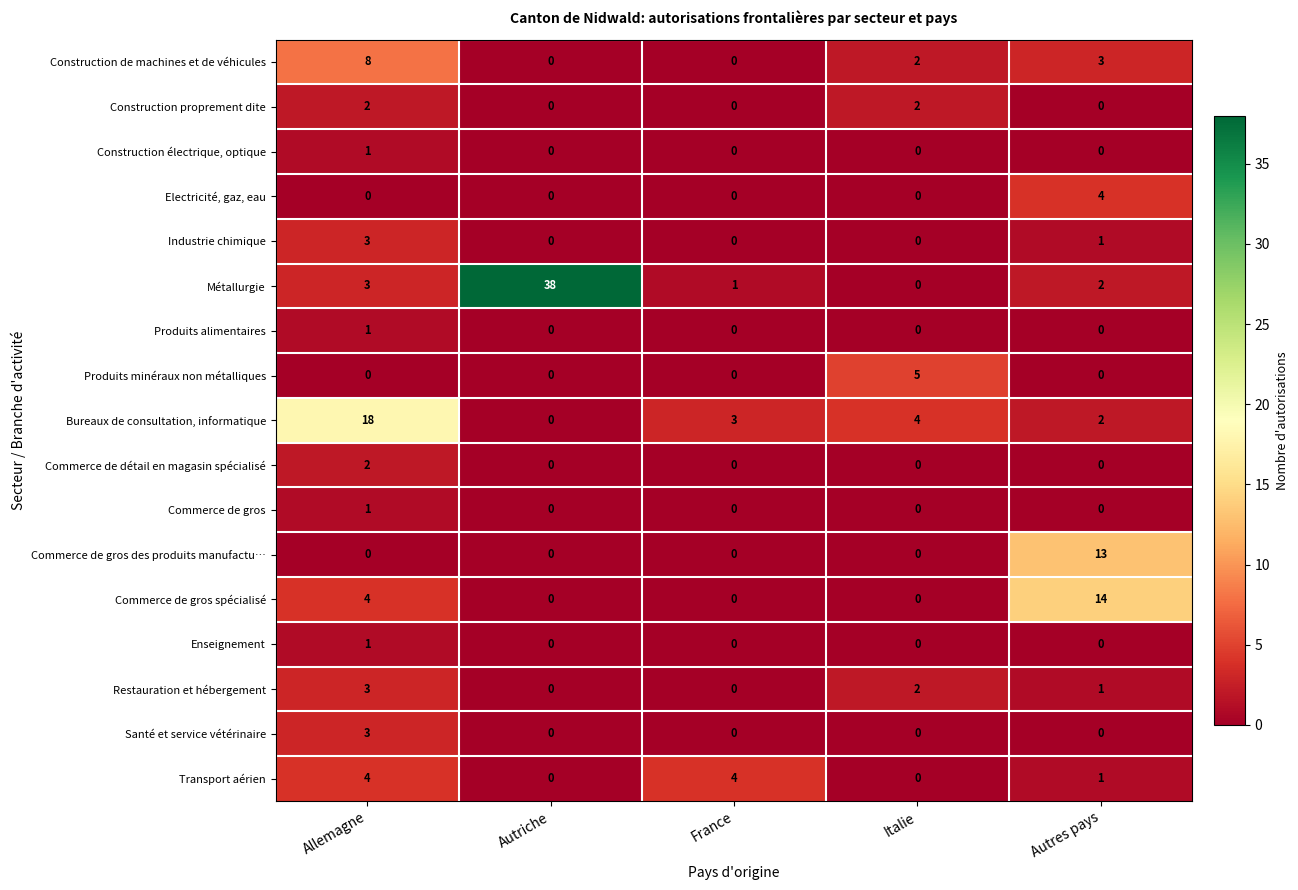

Is it true that Produits minéraux non métalliques equals -2 at Autres pays?

False